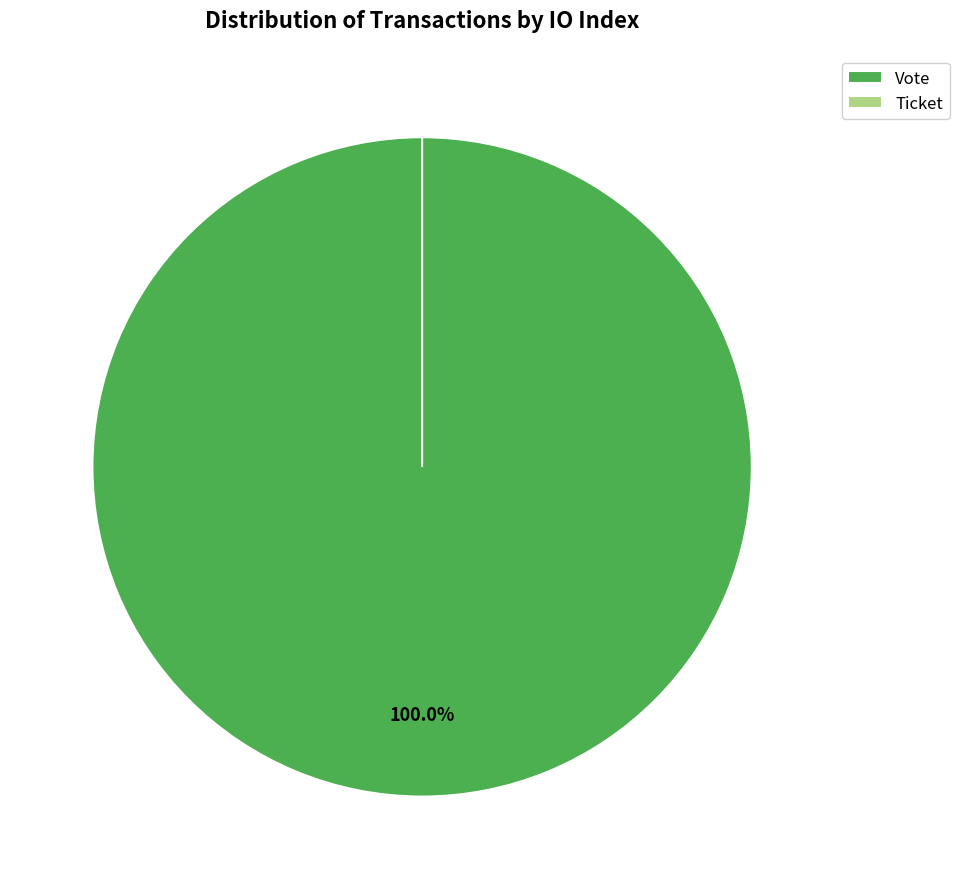

Which slice is the smallest?

Ticket